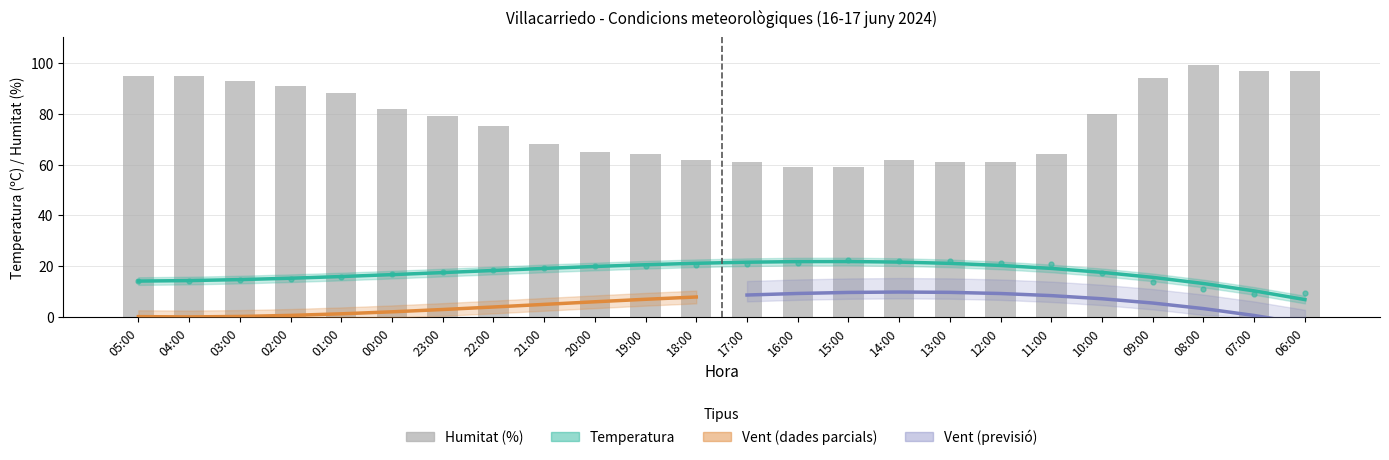

Are the bars horizontal?

No